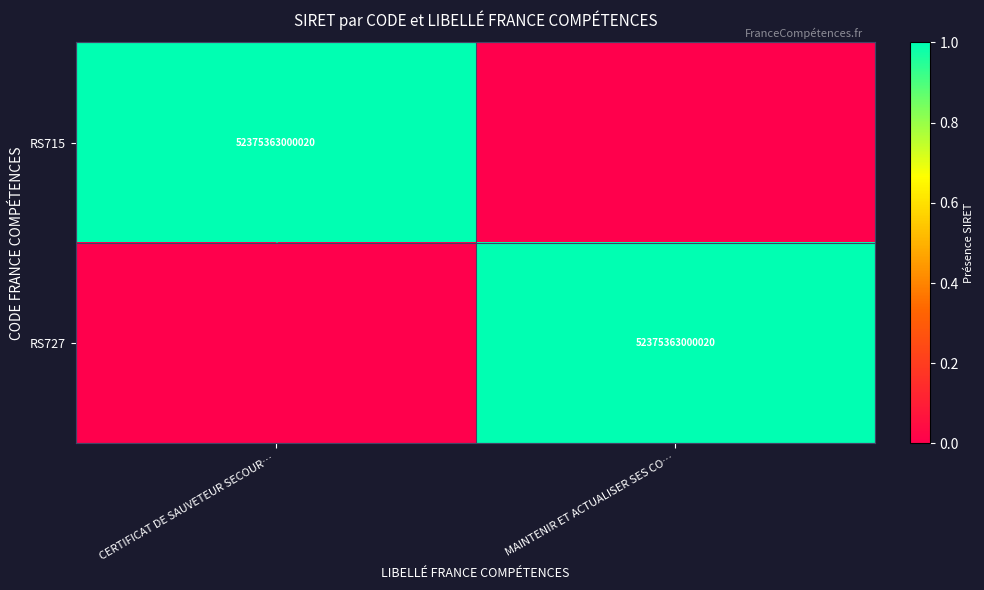

List the labels in order of RS715 value, smallest first.

MAINTENIR ET ACTUALISER SES CO…, CERTIFICAT DE SAUVETEUR SECOUR…